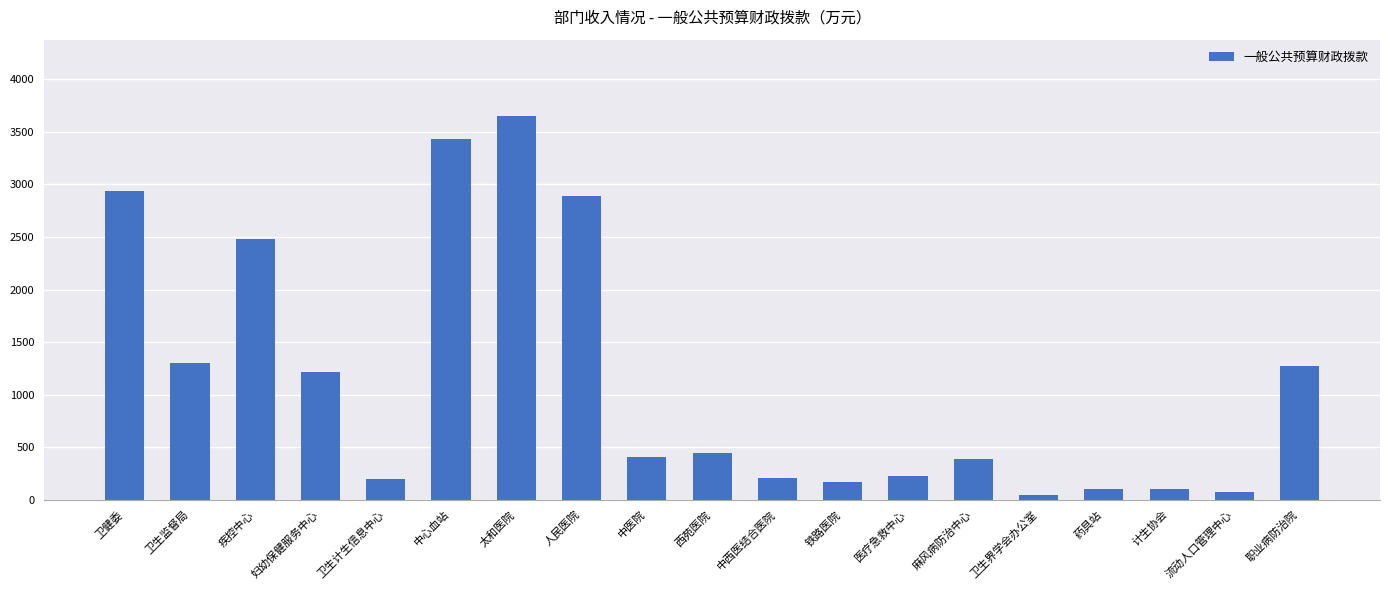

What is the approximate value at 医疗急救中心?

226.5